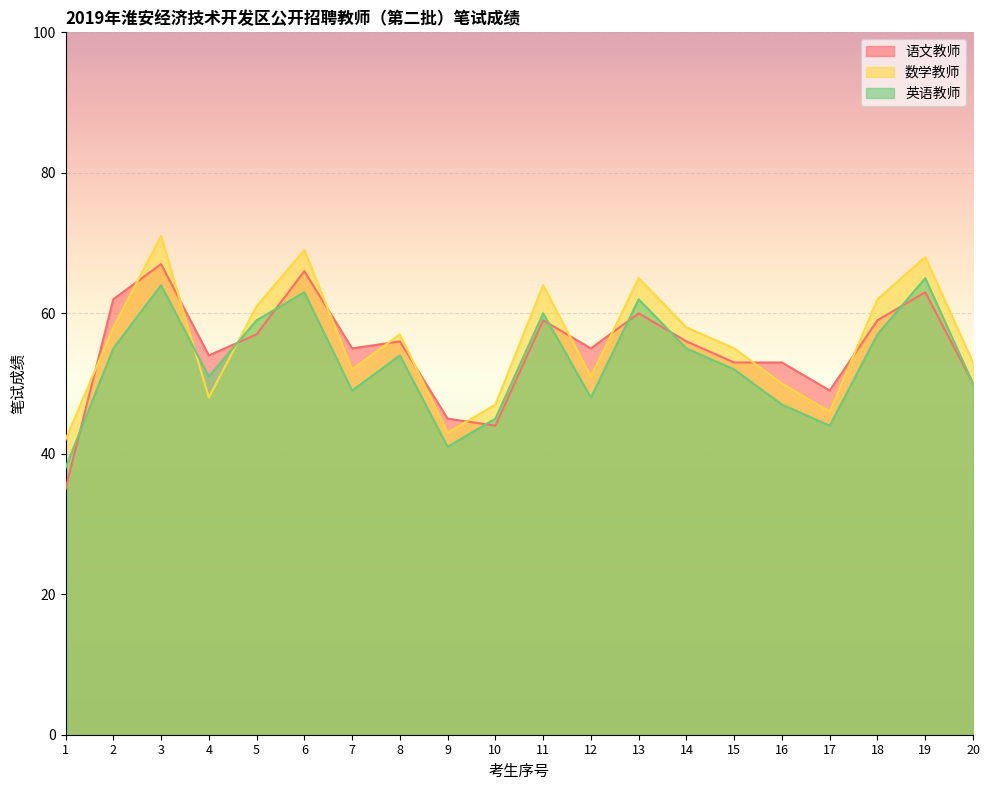

Reading left to right, extract all data points from this chart.

语文教师: 35	62	67	54	57	66	55	56	45	44	59	55	60	56	53	53	49	59	63	50
数学教师: 42	58	71	48	61	69	52	57	43	47	64	51	65	58	55	50	46	62	68	53
英语教师: 38	55	64	51	59	63	49	54	41	45	60	48	62	55	52	47	44	57	65	50